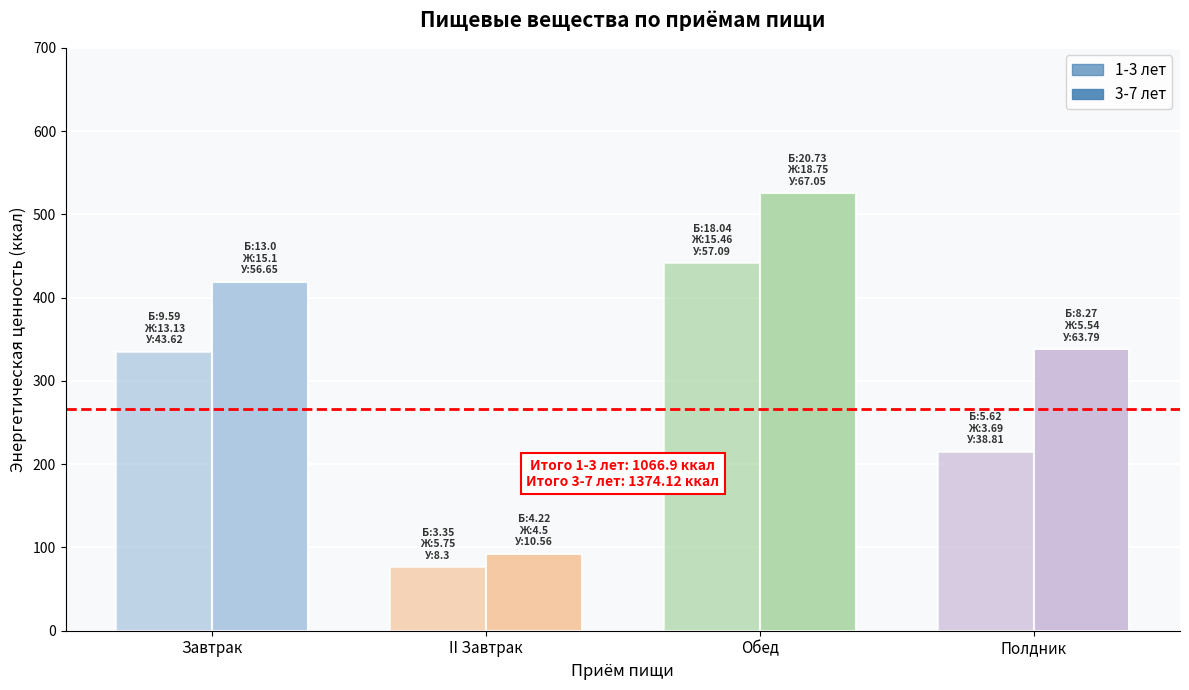

How many data points in 3-7 лет are less than 419?

2